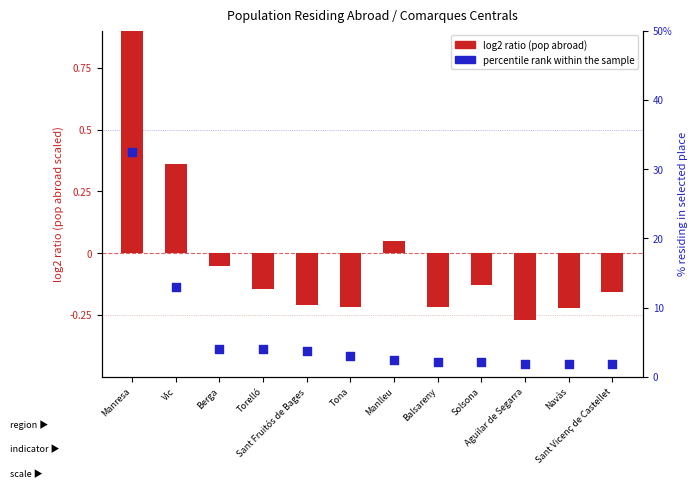

Which series has the widest spread of Y values?

percentile rank within the sample